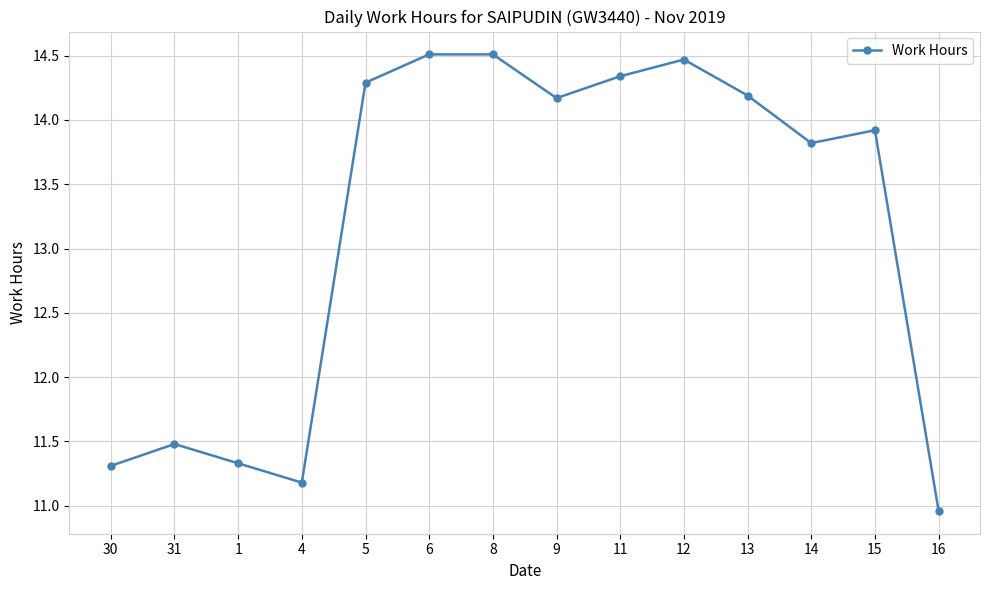

What is the value of the 10th point from the left?

14.5